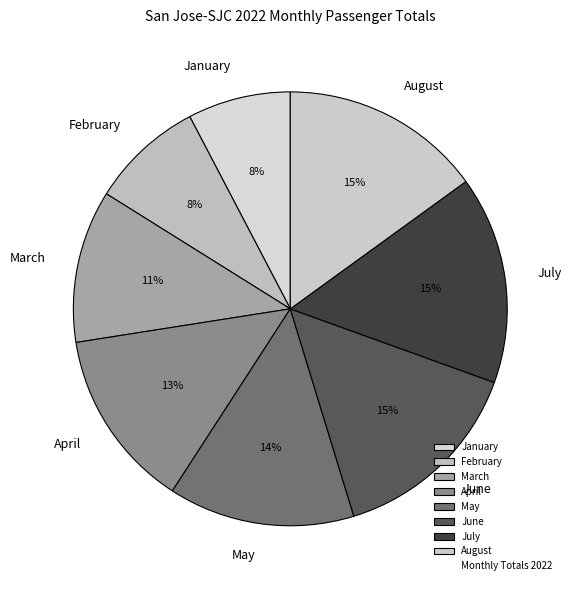

Between April and February, which is larger?

April